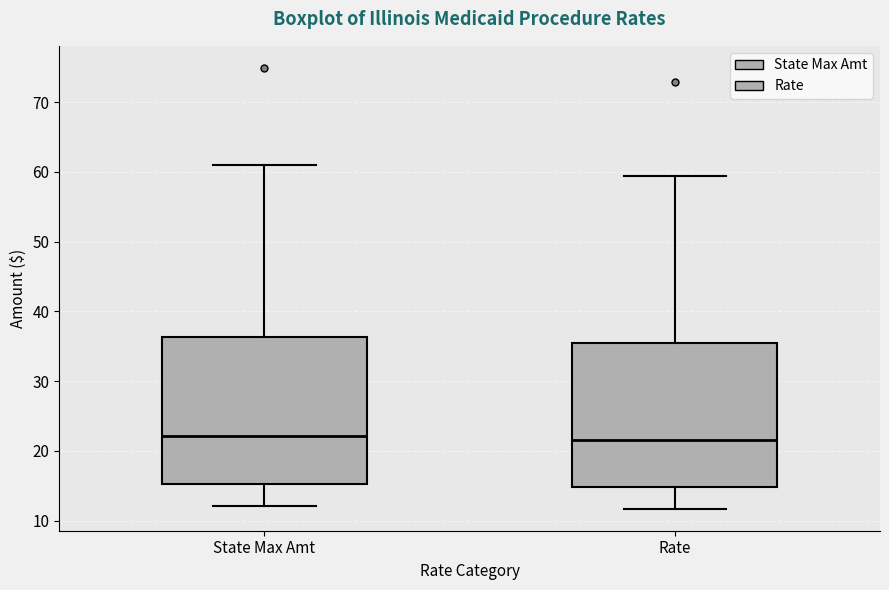

Where is the lower edge of the box for Rate on the y-axis? The values are not printed on the chart, so give them approximately, as read against the axis.

15